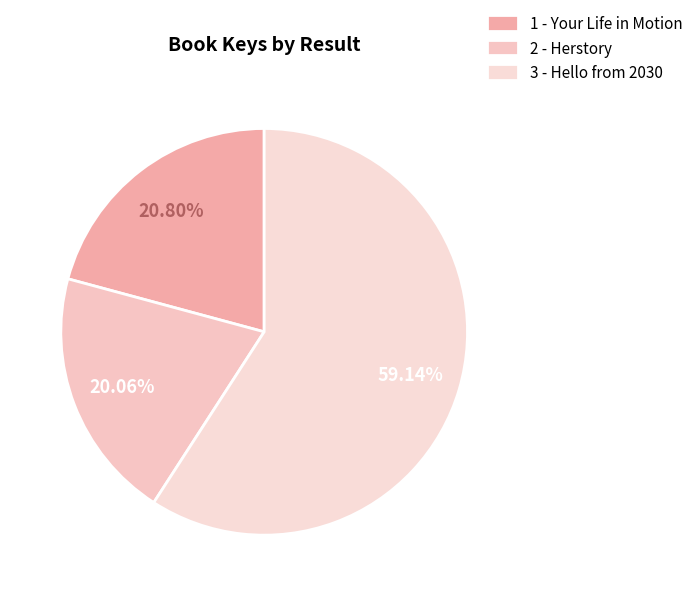

The 2 - Herstory slice represents 14% of the pie. True or false?

False